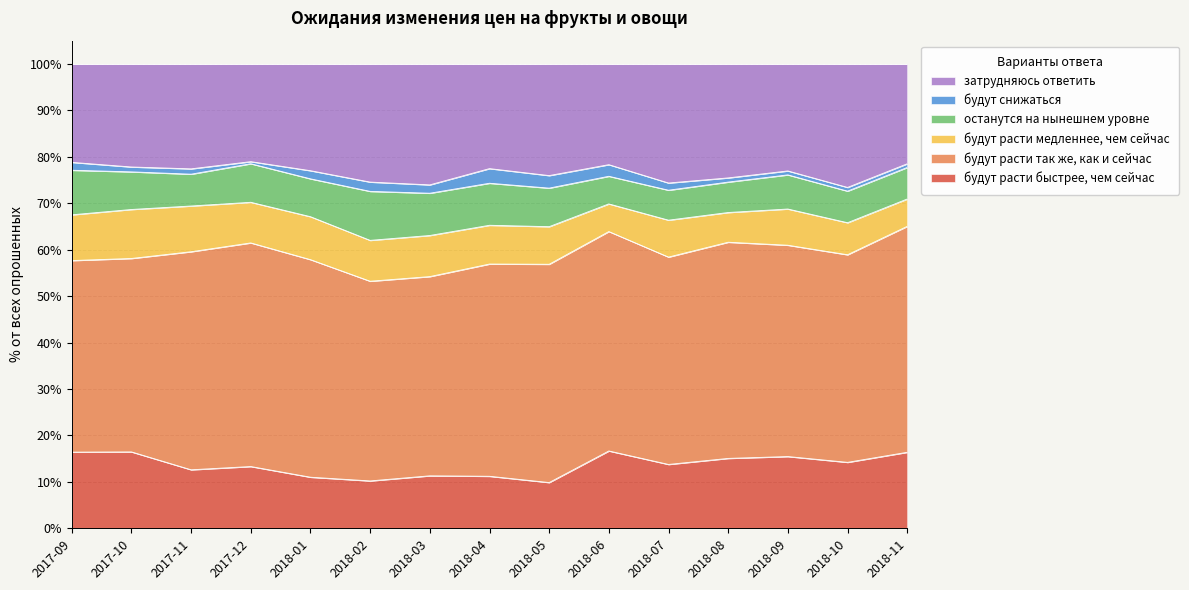

How many data points in останутся на нынешнем уровне are less than 8?

7